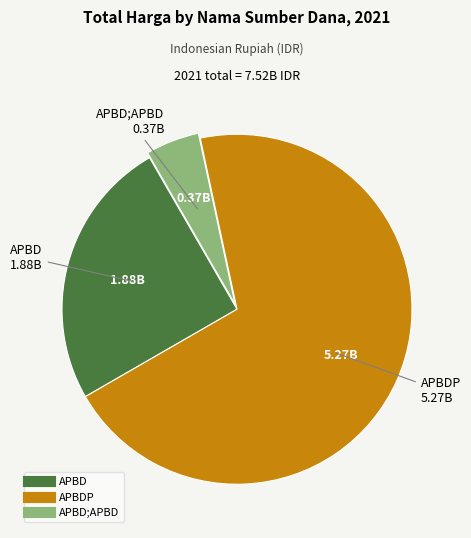

Is there any slice that represents more than half of the pie?

Yes